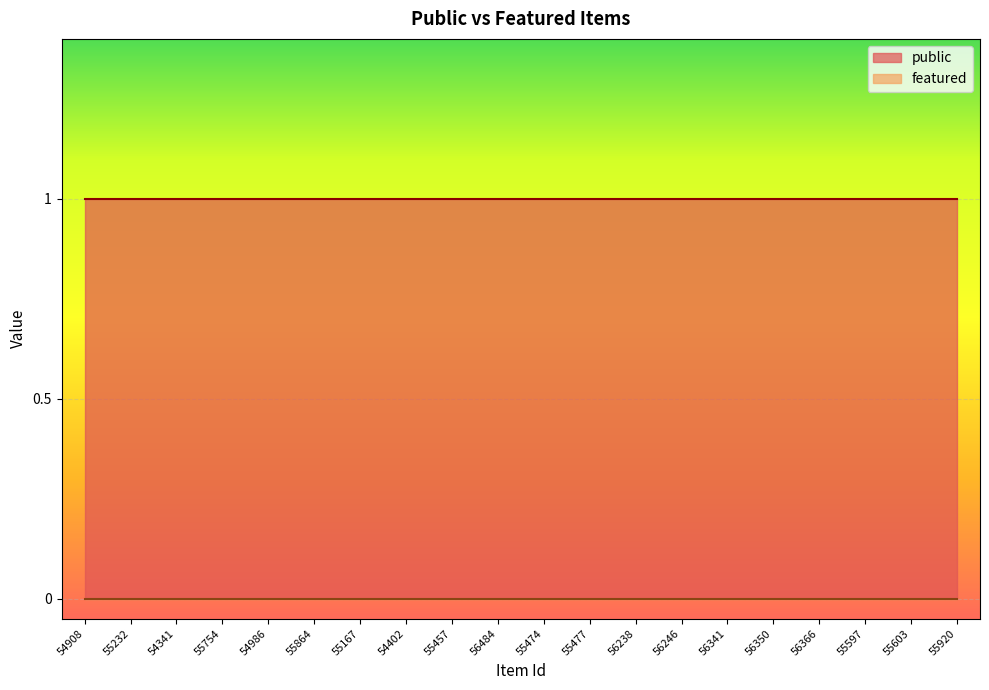

What is the maximum value shown in the chart?

1